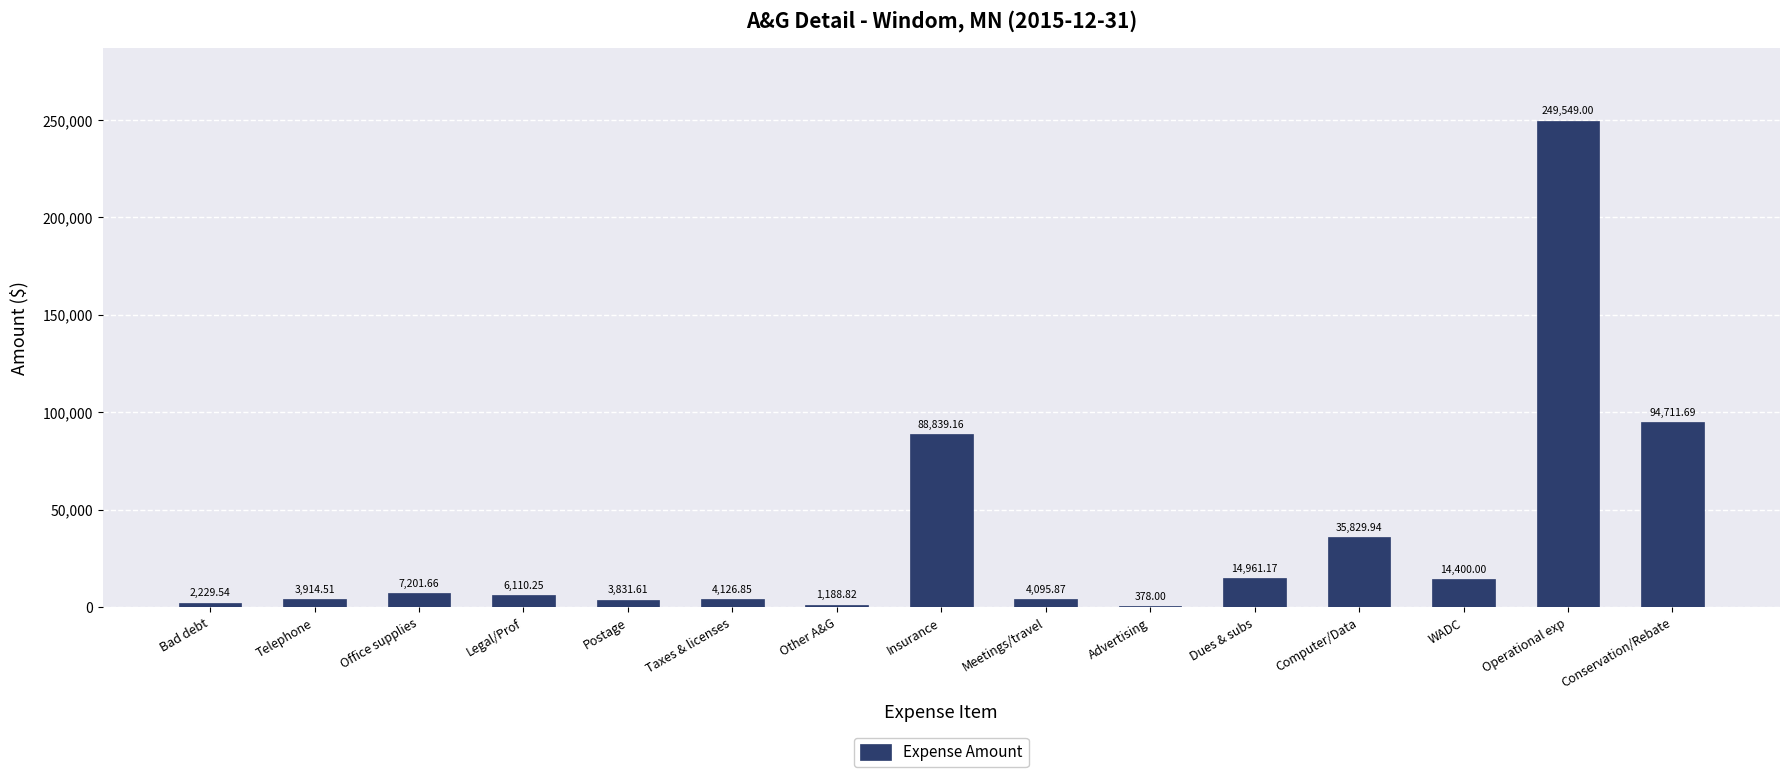

Which category has the highest value across all series?

Operational exp